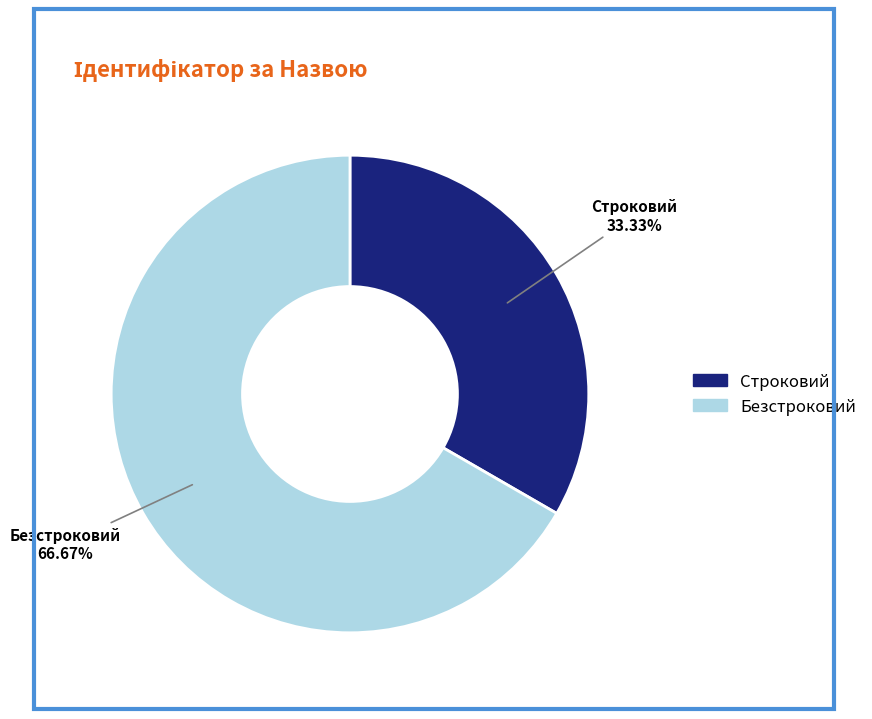

What is the majority slice?

Безстроковий